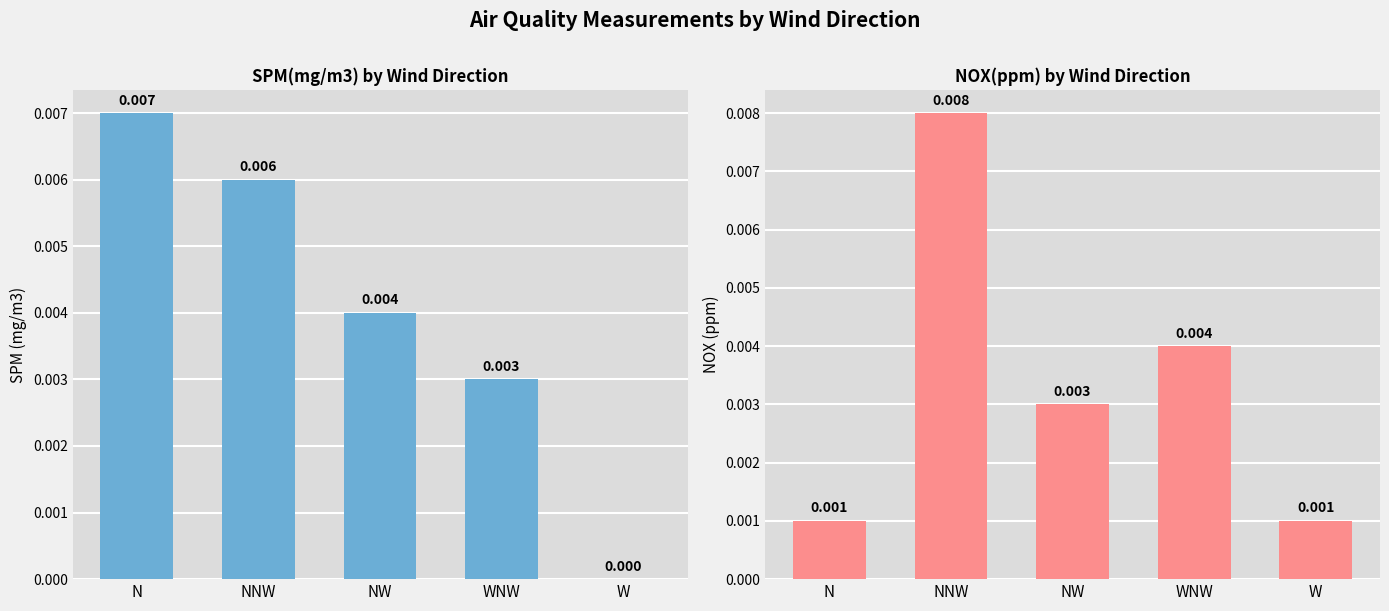

What are all the series names shown in the legend?

SPM(mg/m3), NOX(ppm)